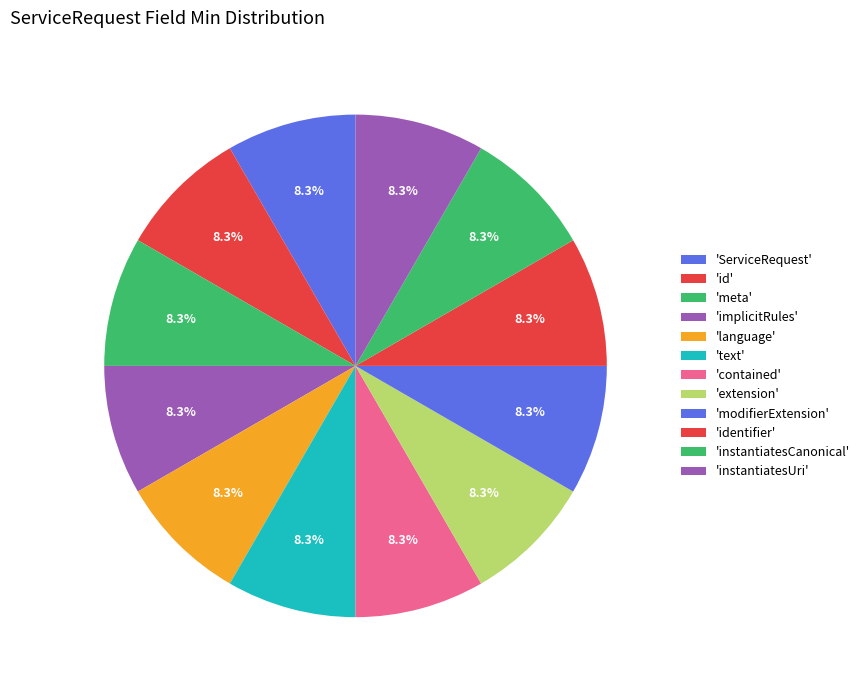

How many segments does this pie chart have?

12